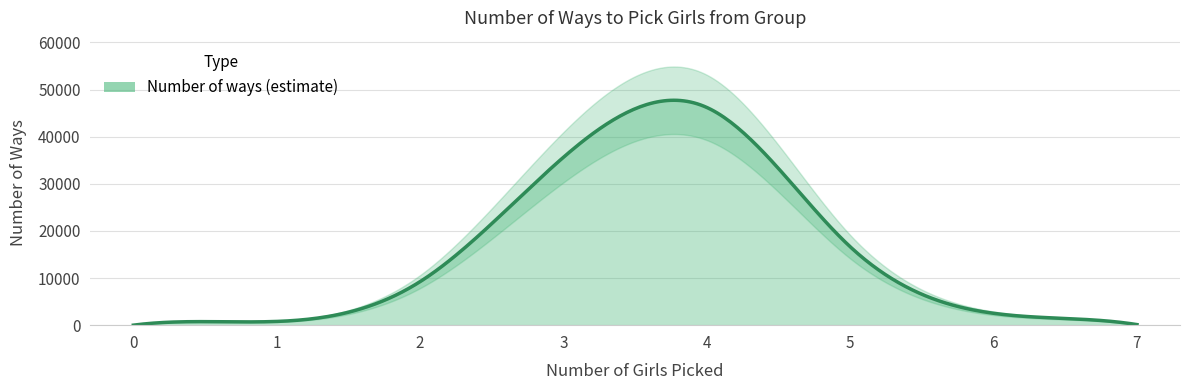

List the labels in order of value, smallest first.

0, 7, 1, 6, 2, 5, 3, 4